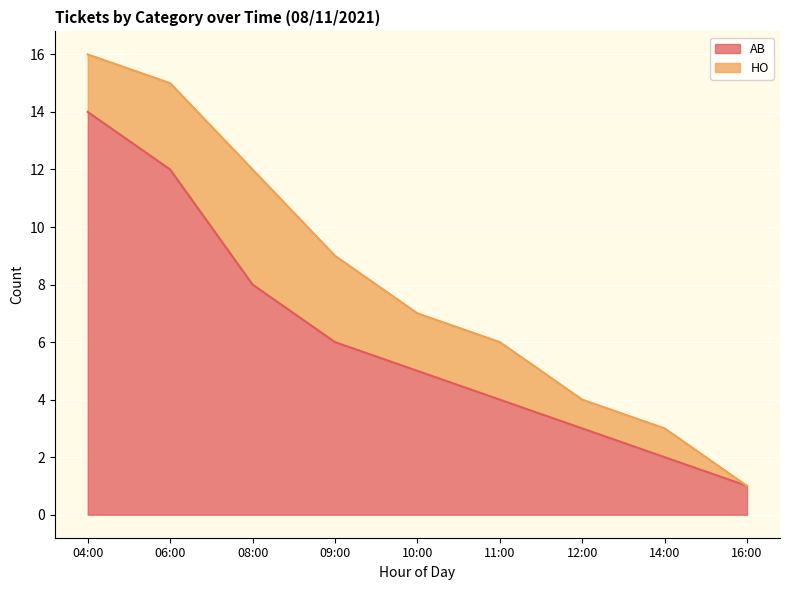

Rank the categories by AB value from highest to lowest.

04:00, 06:00, 08:00, 09:00, 10:00, 11:00, 12:00, 14:00, 16:00